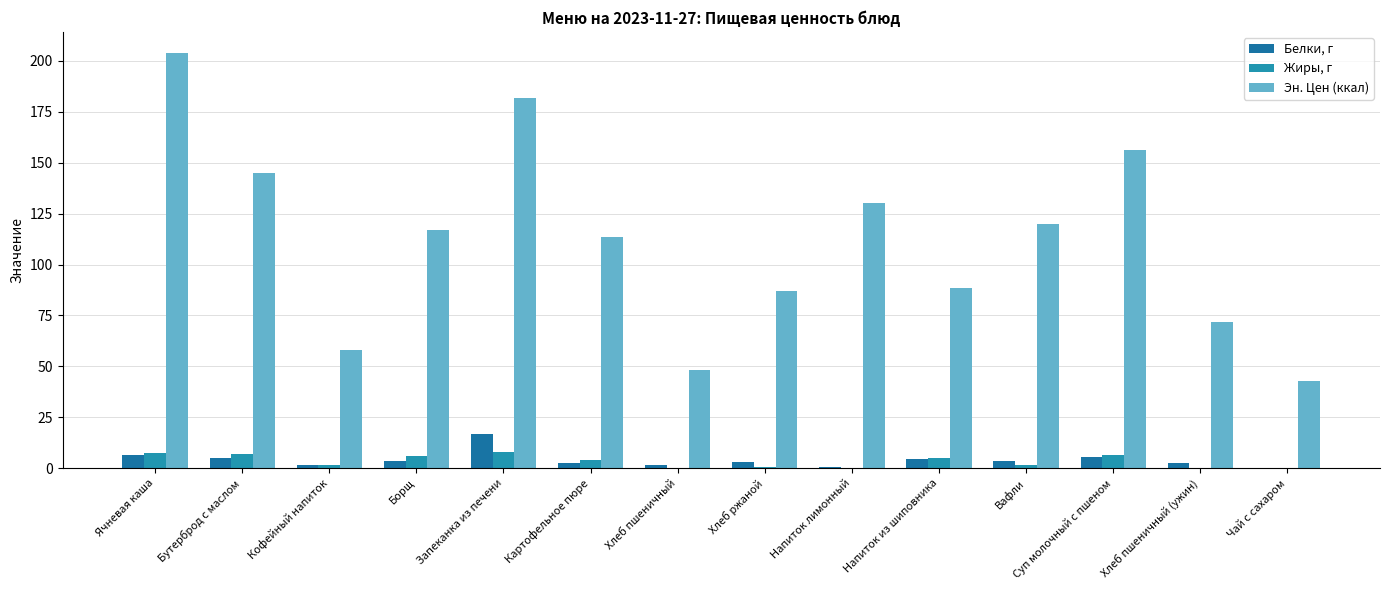

Reading left to right, extract all data points from this chart.

Белки, г: 6.6	5.1	1.5	3.5	16.9	2.4	1.6	3.3	0.5	4.3	3.4	5.8	2.4	0.0
Жиры, г: 7.6	7.0	1.5	6.0	8.0	4.2	0.2	0.6	0.1	4.8	1.5	6.6	0.3	0.0
Эн. Цен (ккал): 204.0	145.0	58.0	117.0	181.6	113.6	48.0	87.0	130.0	88.5	120.0	156.0	72.0	43.0